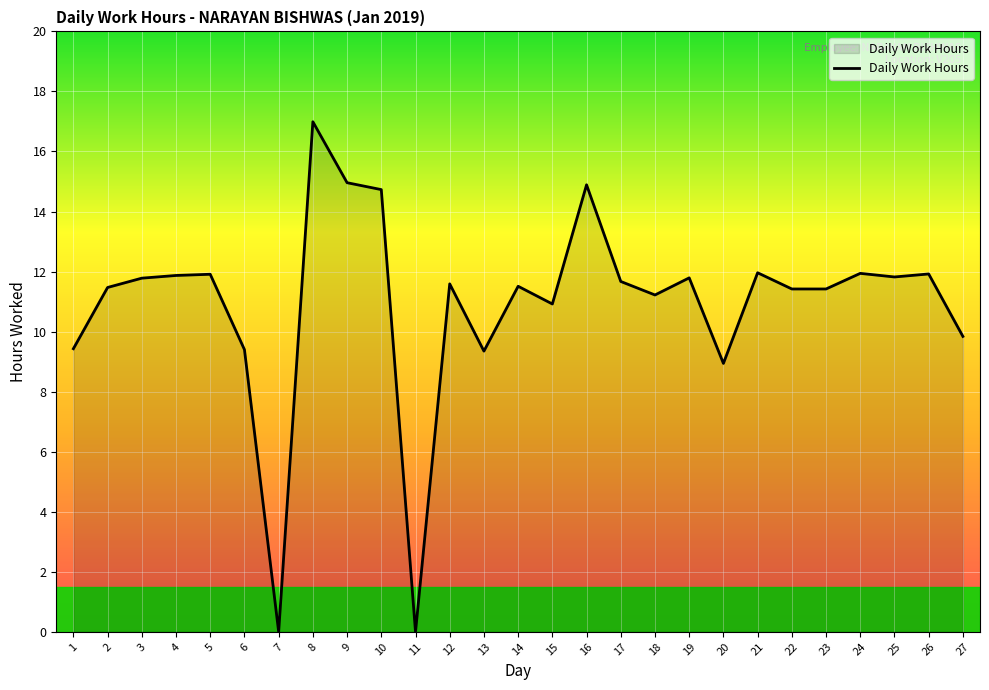

What is the change in value from 2 to 5?

+0.4